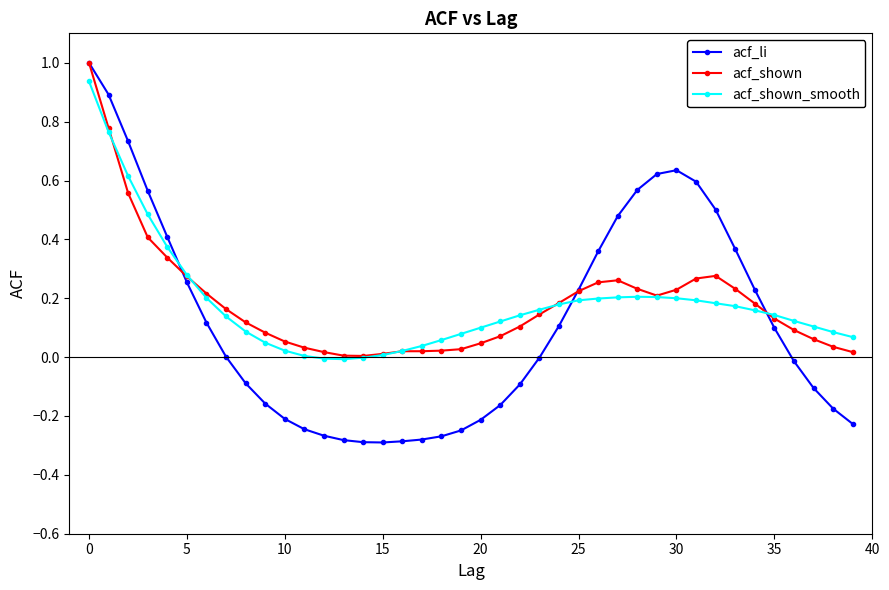

True or false: acf_li has a value of 0.2 at 30.

False